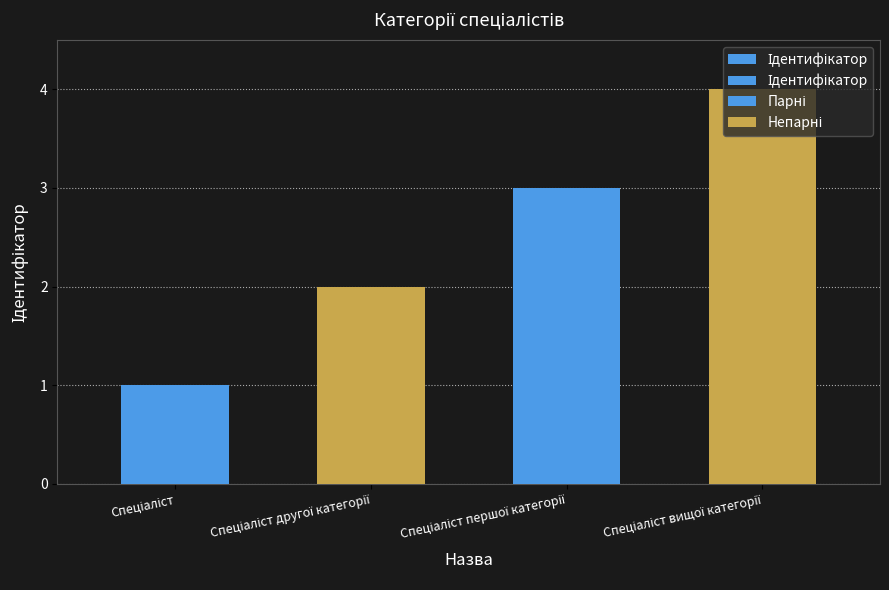

What is the average value?

2